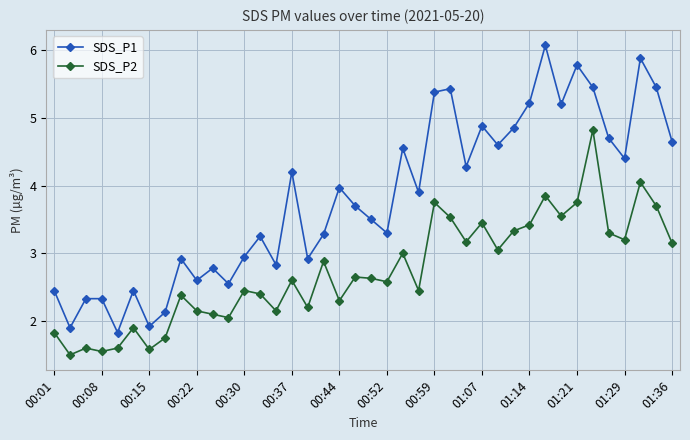

True or false: SDS_P1 and SDS_P2 cross at least once.

False